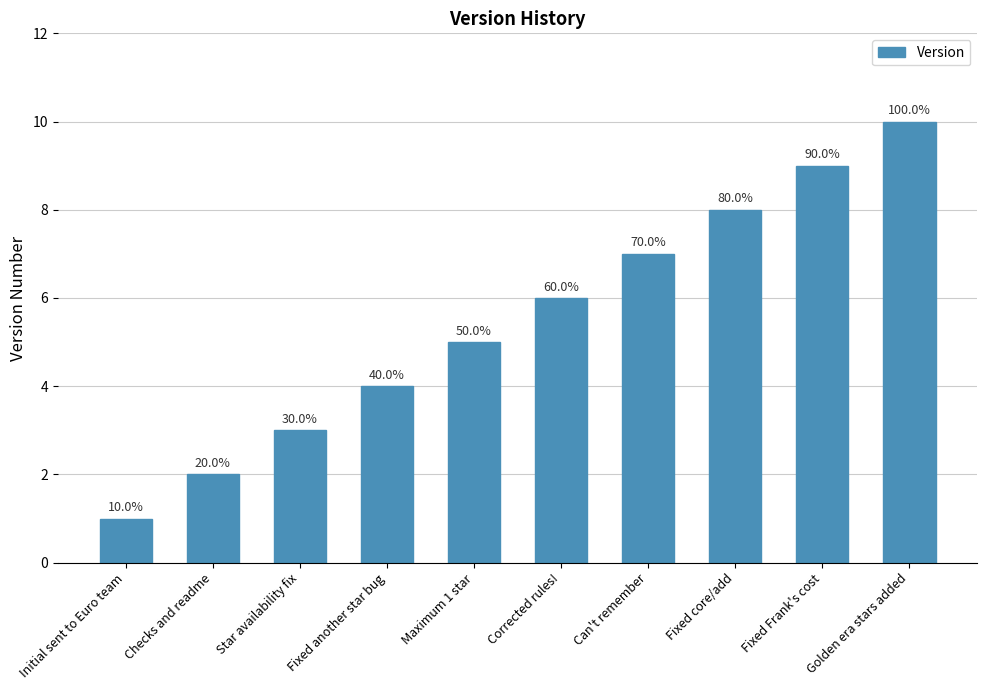

Reading left to right, what are all the values shown in this chart?

1	2	3	4	5	6	7	8	9	10